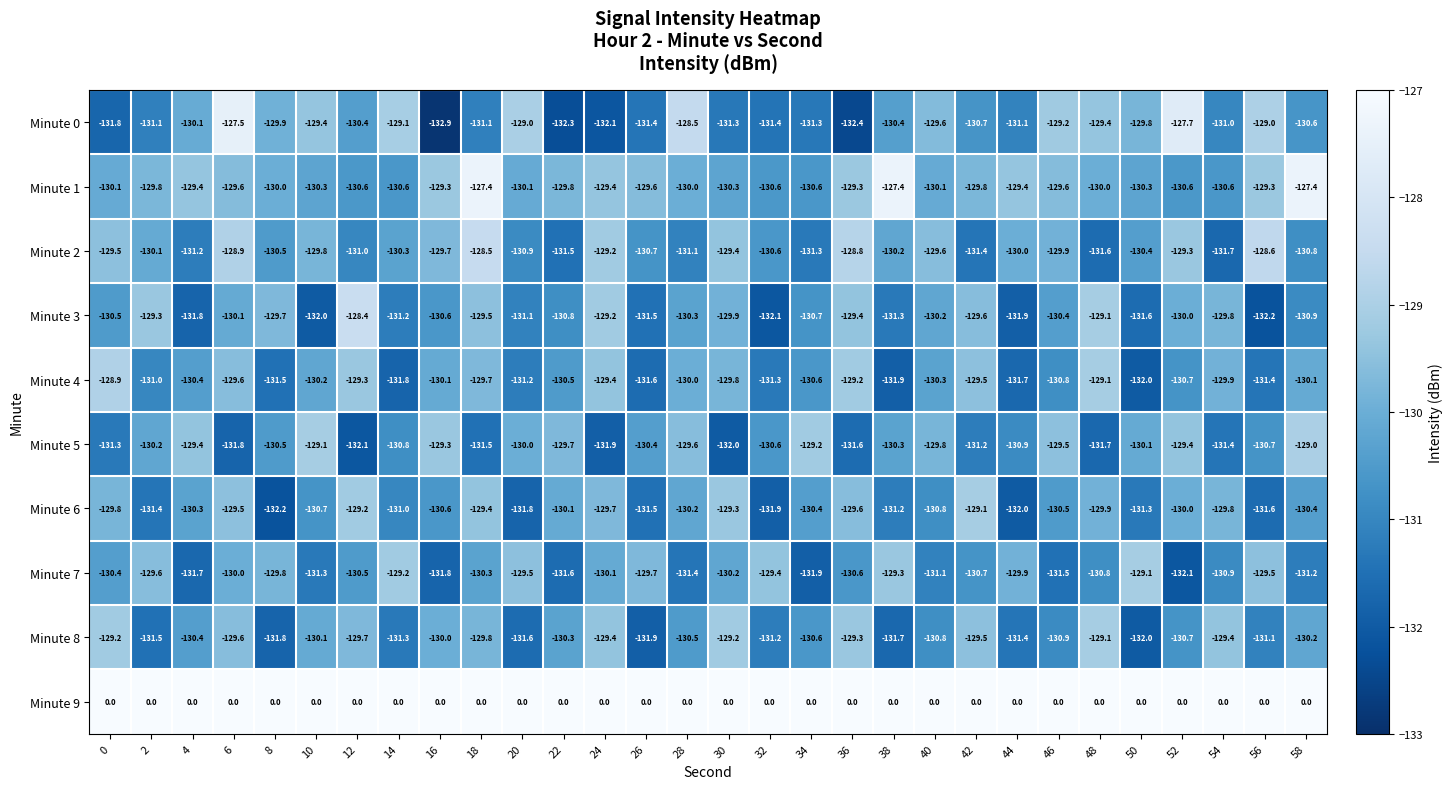

What is the sum of the Minute 1 values at 12 and 34?

-261.2